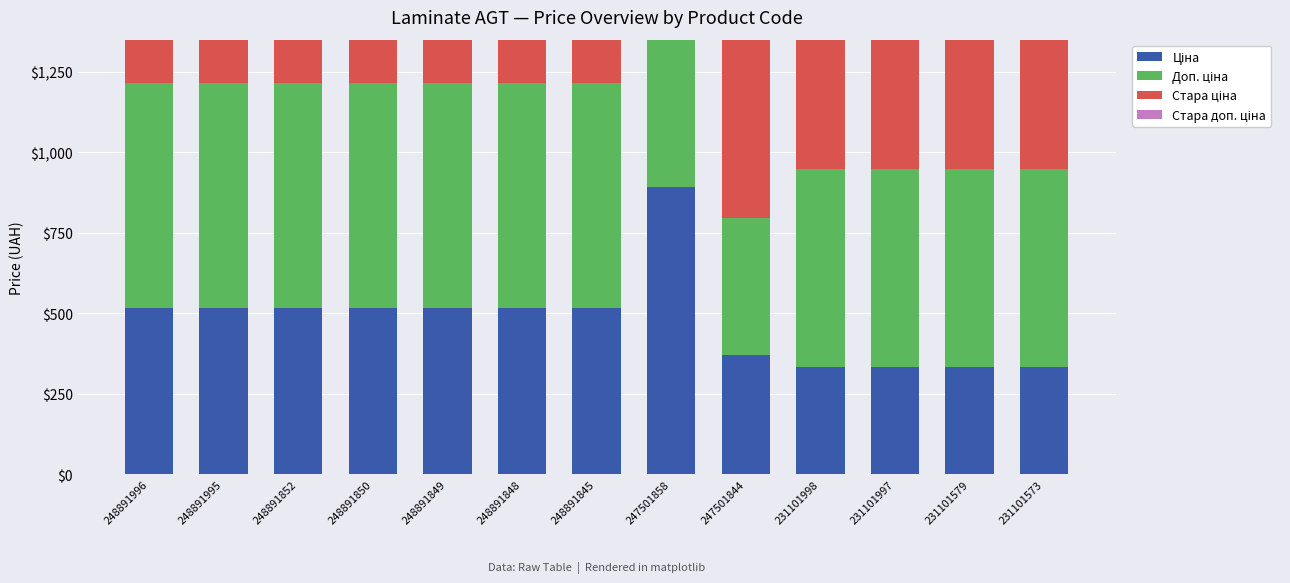

How many bars are there in each group?

4